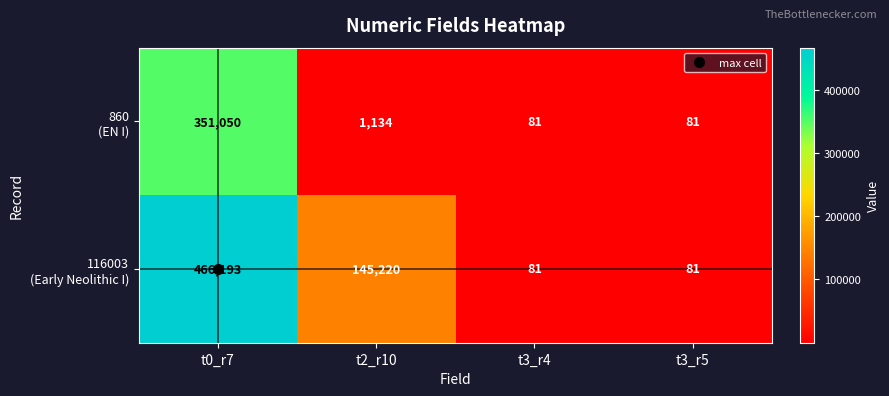

What is the maximum value shown in the chart?

466193